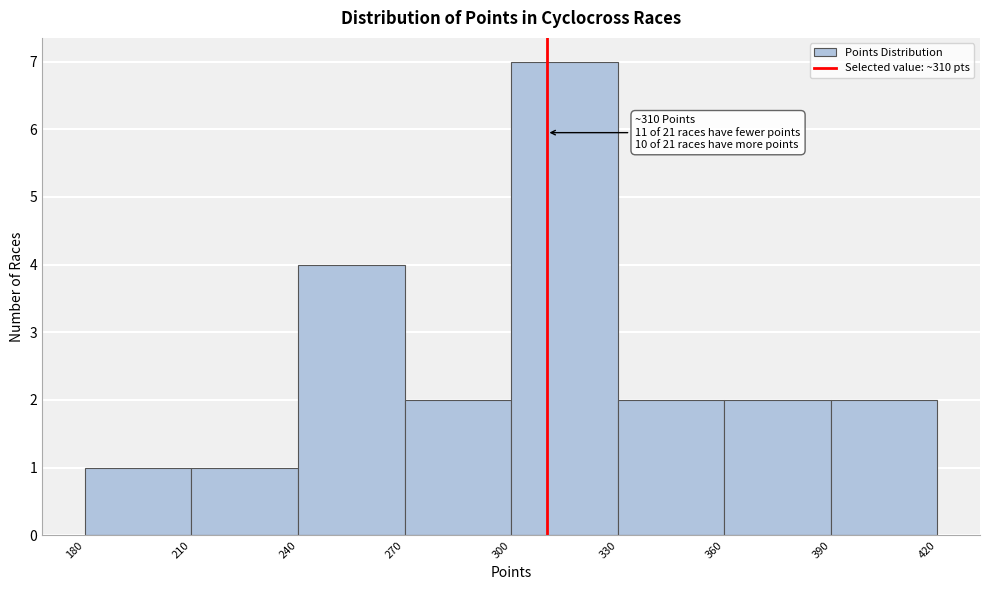

Over which range of the x-axis is the bar tallest?

300 to 330